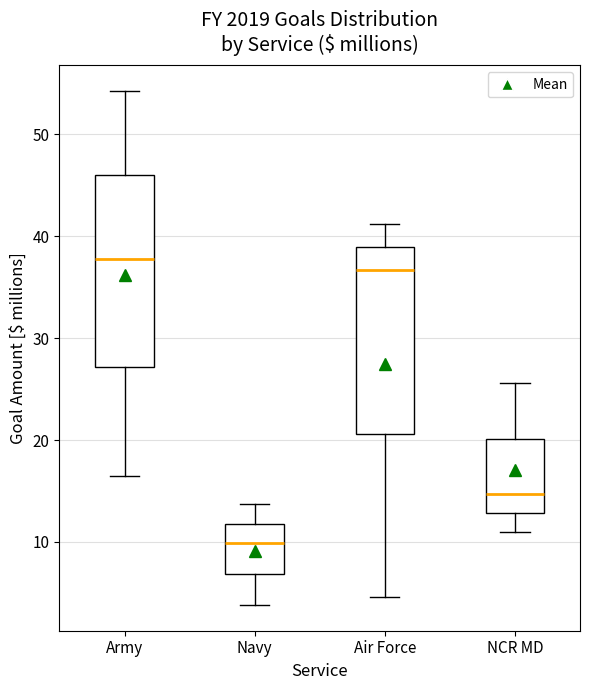

Reading left to right, transcribe this box plot: for each box, give where its median line is, the range the box spans, and where its two whiskers end, as read against the y-axis. The values are not printed on the chart, so give them approximately, as read against the axis.

Army: median 38, box 27 to 46, whiskers 17 to 54
Navy: median 10, box 7 to 12, whiskers 4 to 14
Air Force: median 37, box 21 to 39, whiskers 5 to 41
NCR MD: median 15, box 13 to 20, whiskers 11 to 26